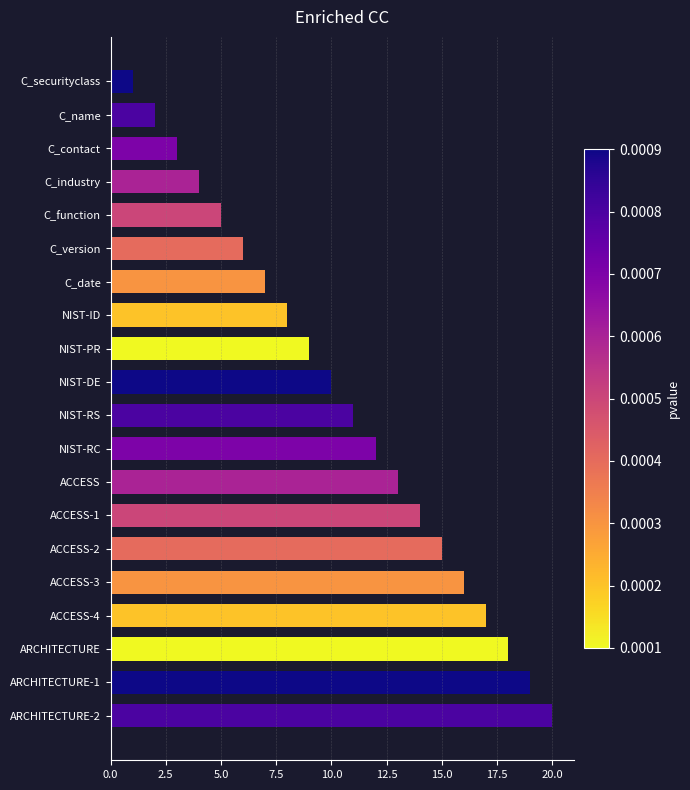

What is the maximum value shown in the chart?

20